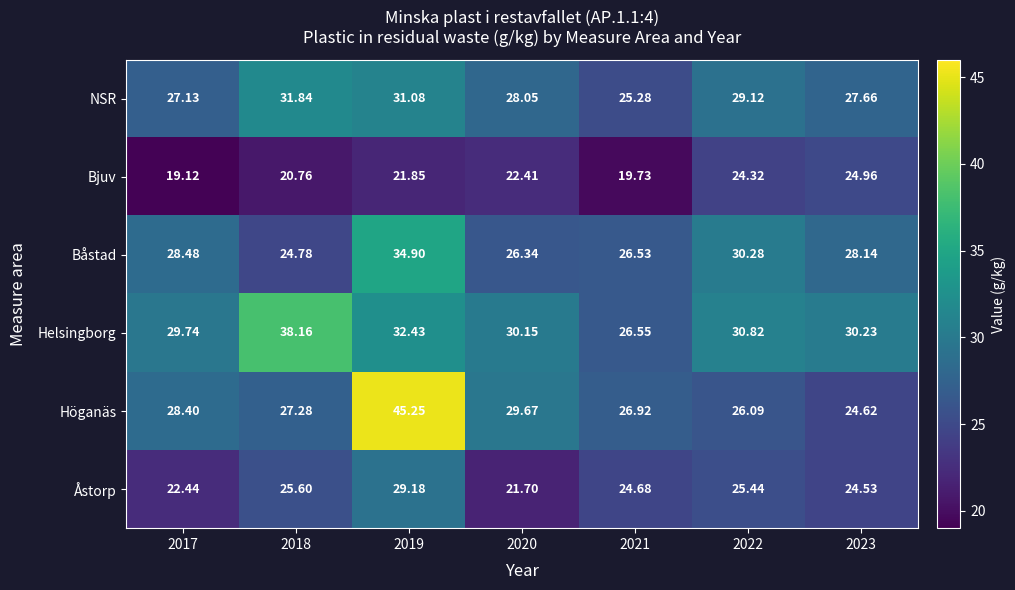

How many data points in Åstorp are less than 24?

2